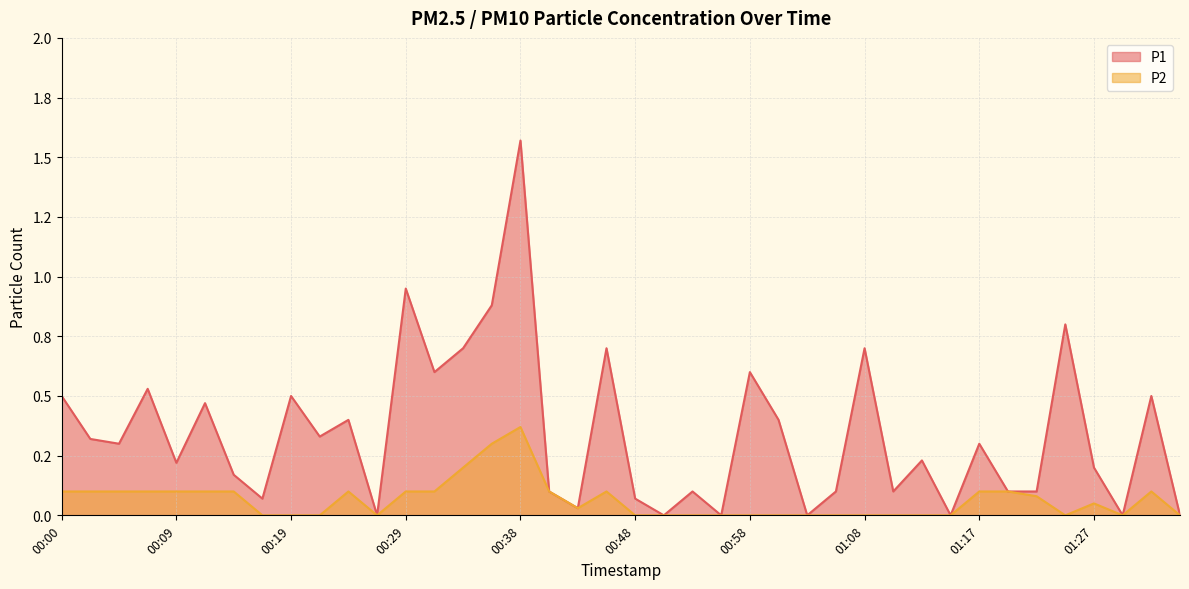

Which series changed the most between 00:07 and 00:46?

P1